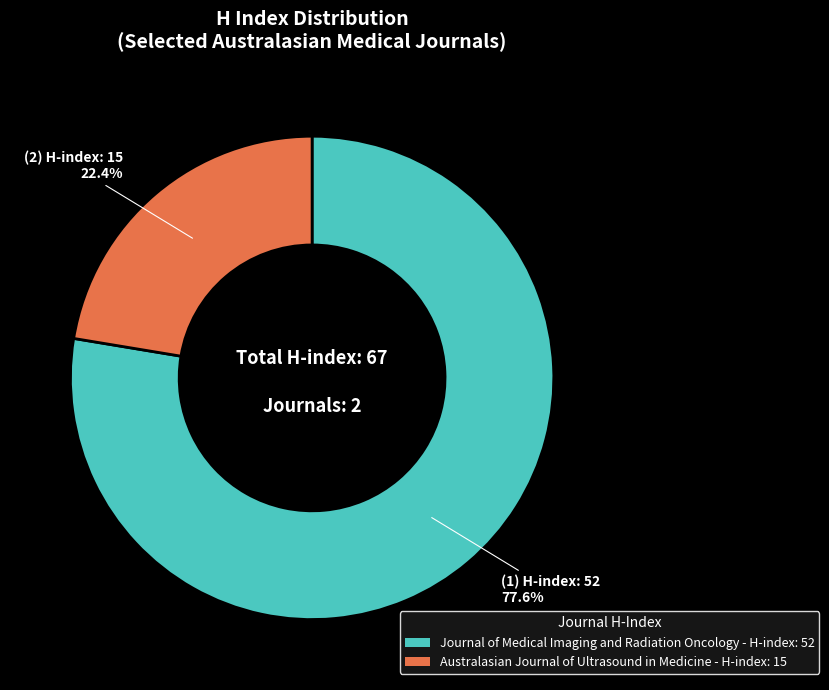

To the nearest percent, what is the combined percentage of Journal of Medical Imaging and Radiation Oncology and Australasian Journal of Ultrasound in Medicine?

100%